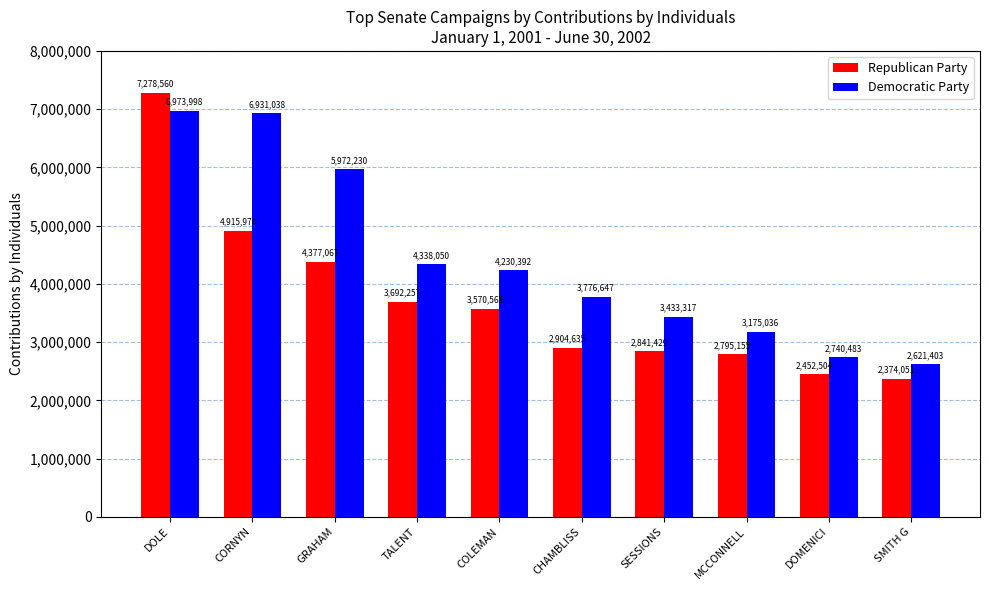

Is it true that Republican Party equals 2452504 at DOMENICI?

True